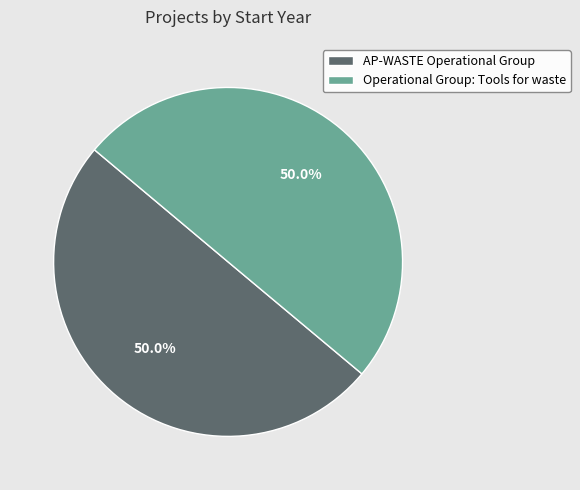

What is the ratio of the value at AP-WASTE Operational Group to the value at Operational Group: Tools for waste?

1.0